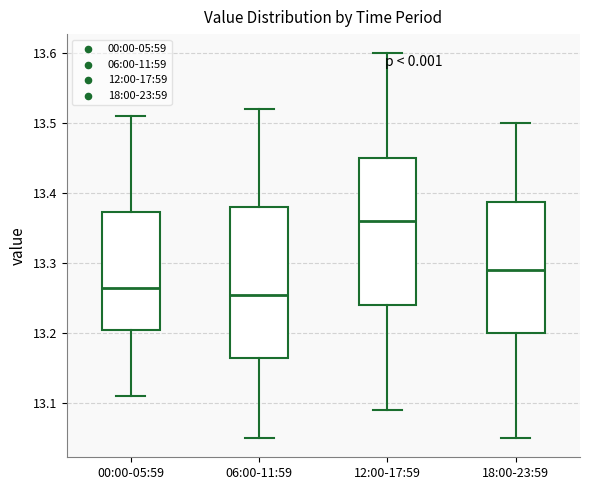

Where does the upper whisker of the box for 12:00-17:59 end on the y-axis? The values are not printed on the chart, so give them approximately, as read against the axis.

13.60